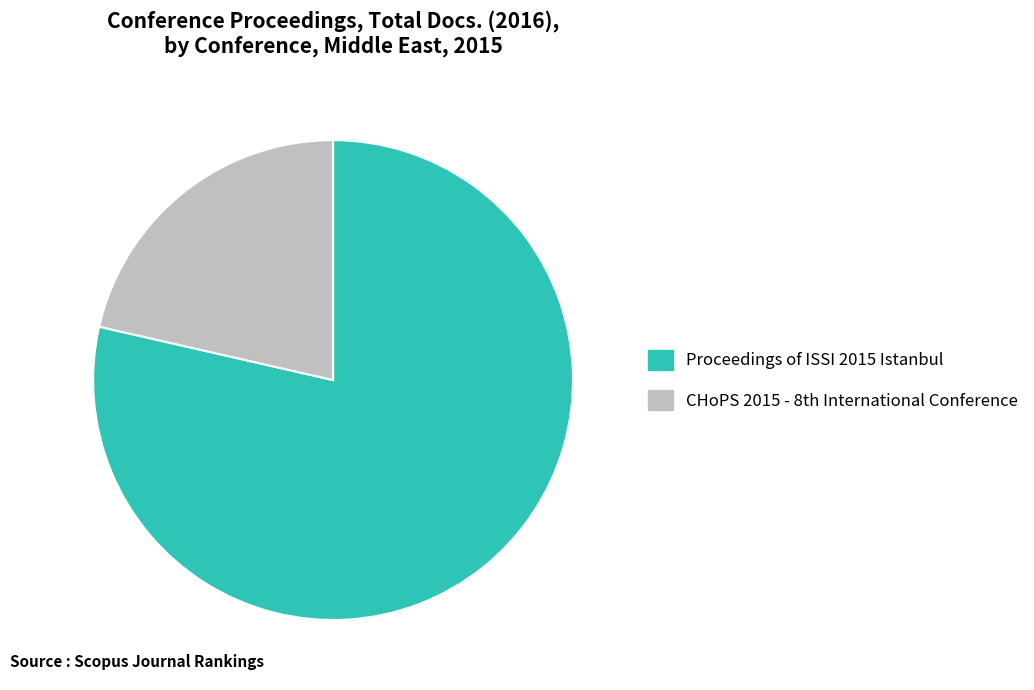

Rank the categories by value from highest to lowest.

Proceedings of ISSI 2015 Istanbul, CHoPS 2015 - 8th International Conference